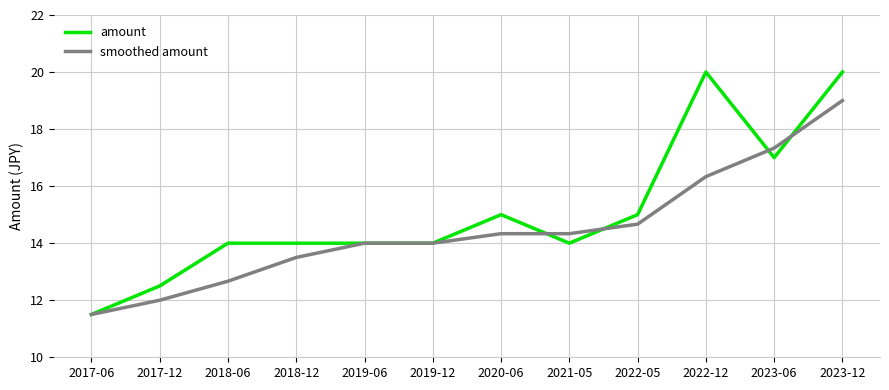

What is the spread (max minus min) of values at 2023-06?

0.3